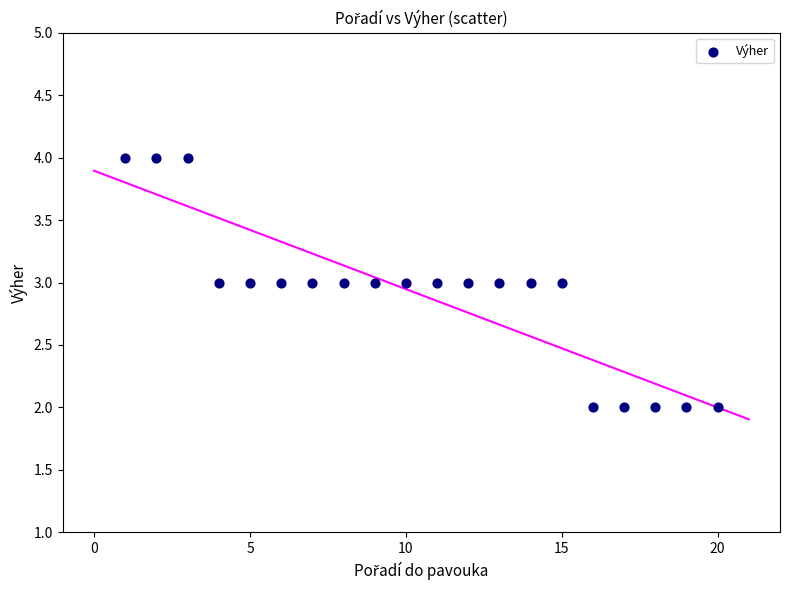

What is the range of X values (max minus min)?

19